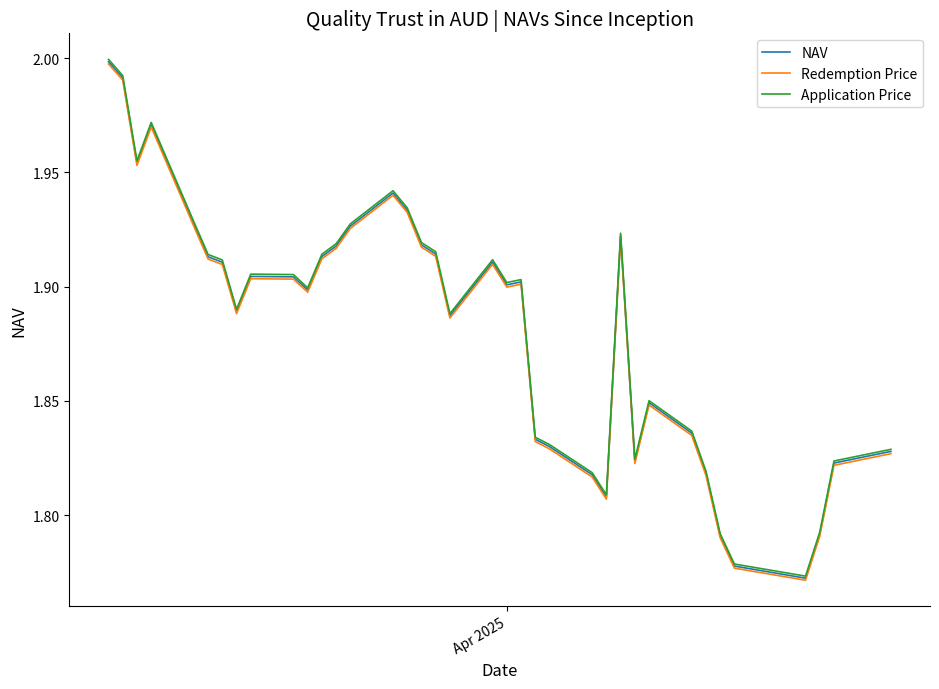

Which series has the widest spread of values?

Application Price